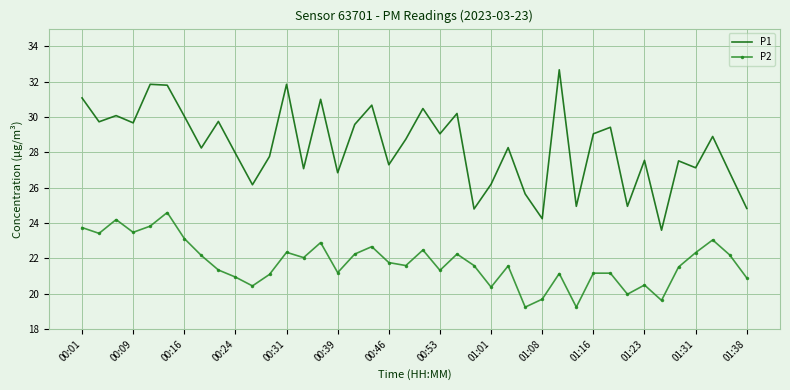

What is the greatest value displayed?

32.7